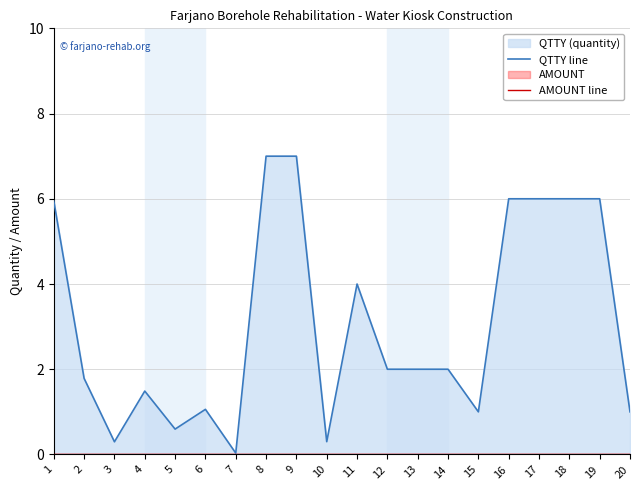

What is the difference between the maximum and minimum values in the QTTY line series?

7.0